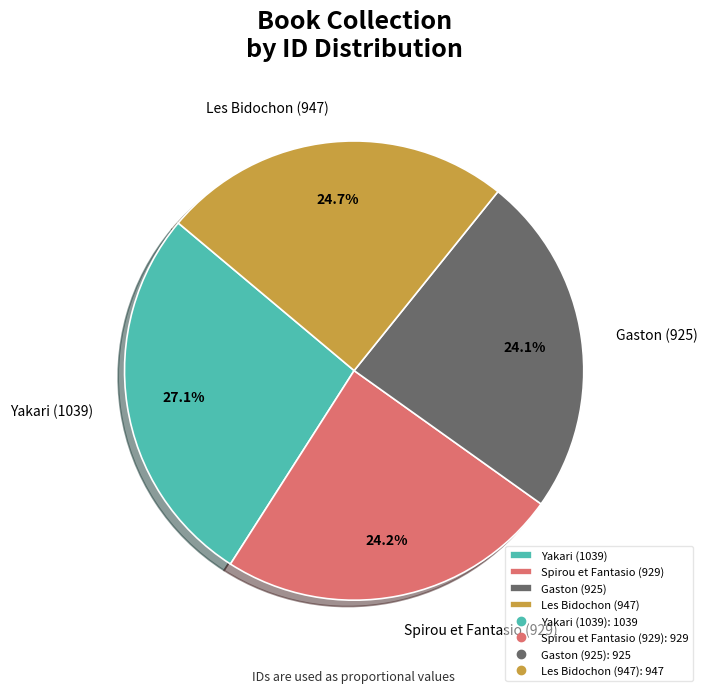

Does any single category account for the majority?

No